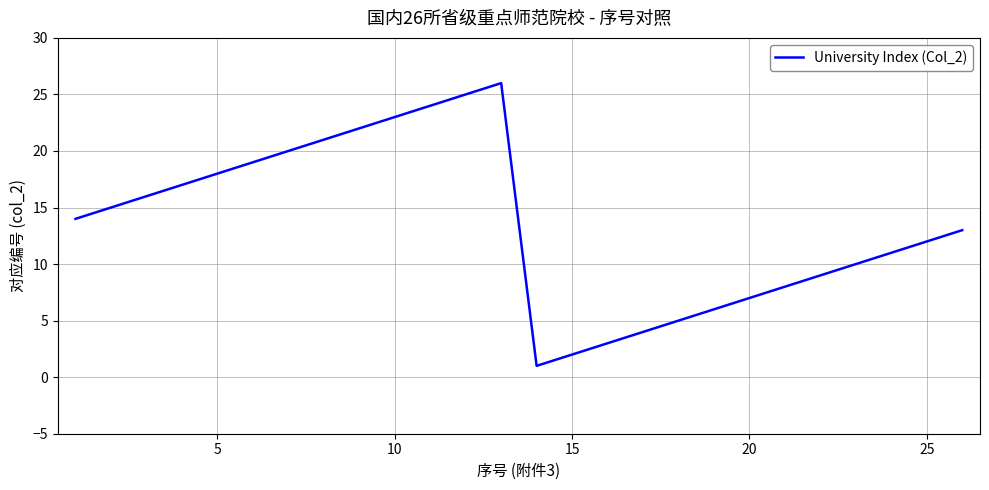

What is the greatest value displayed?

26